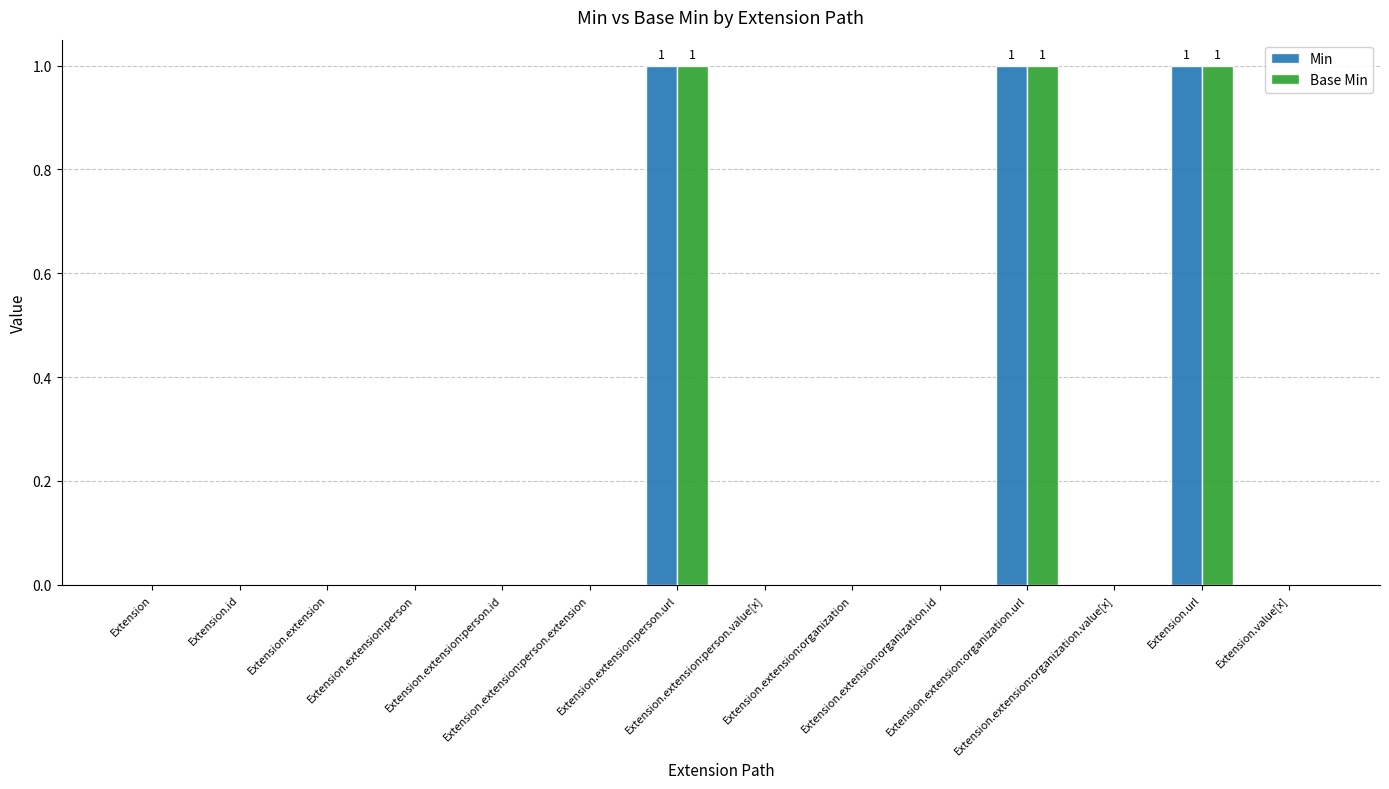

What is the sum of all Base Min values?

3